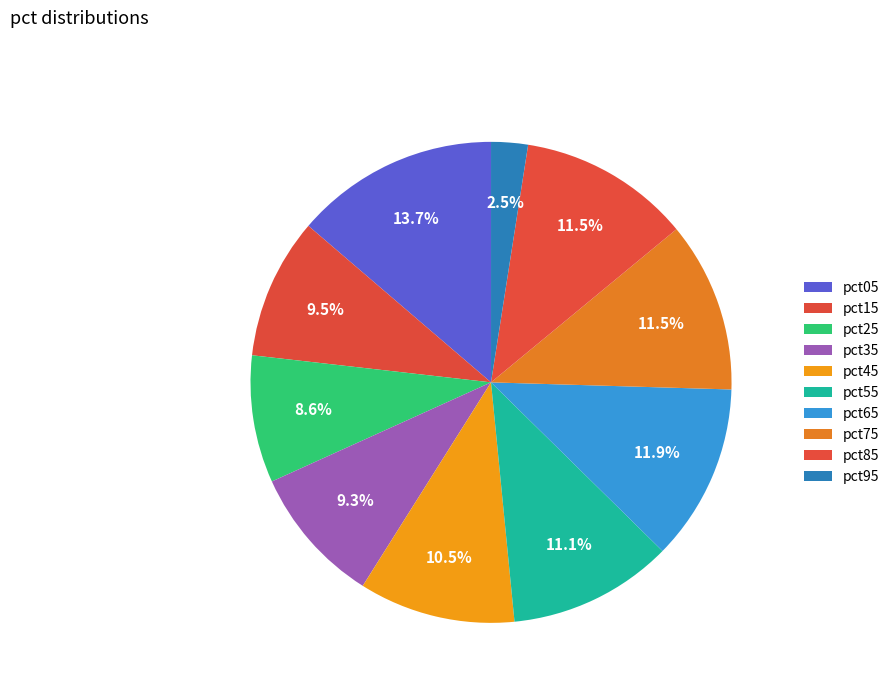

What is the smallest slice in the pie chart?

pct95